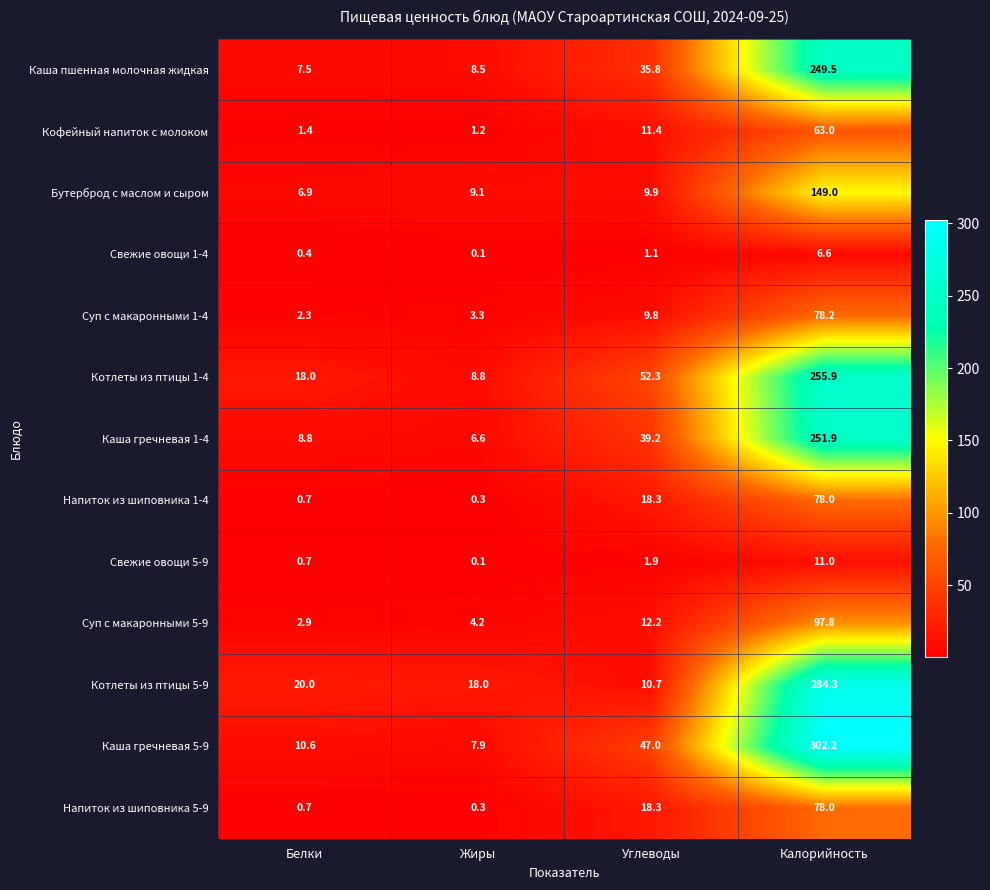

Where is Котлеты из птицы 1-4 nearest to the value 132?

Углеводы